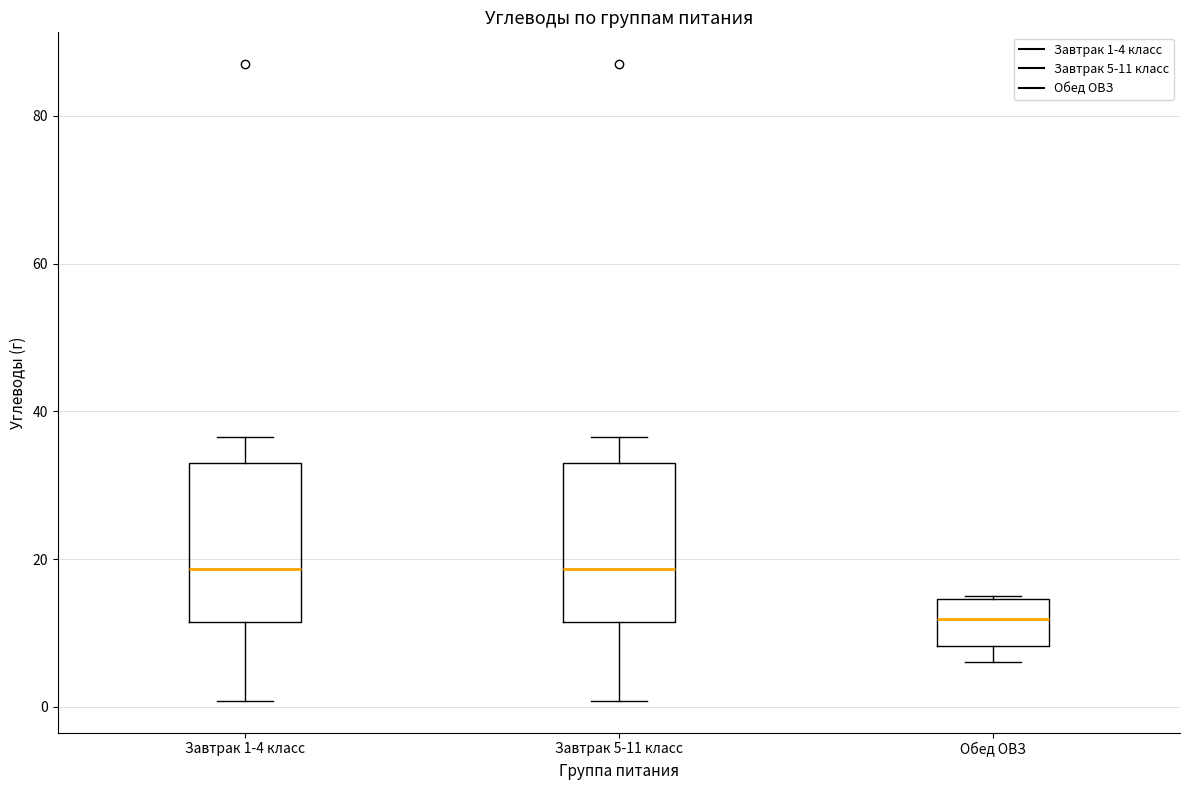

Reading left to right, read every box against the y-axis: the position of its median line, the range the box covers, and the ends of its whiskers. The values are not printed on the chart, so give them approximately, as read against the axis.

Завтрак 1-4 класс: median 18, box 12 to 34, whiskers 0 to 36
Завтрак 5-11 класс: median 18, box 12 to 34, whiskers 0 to 36
Обед ОВЗ: median 12, box 8 to 14, whiskers 6 to 16